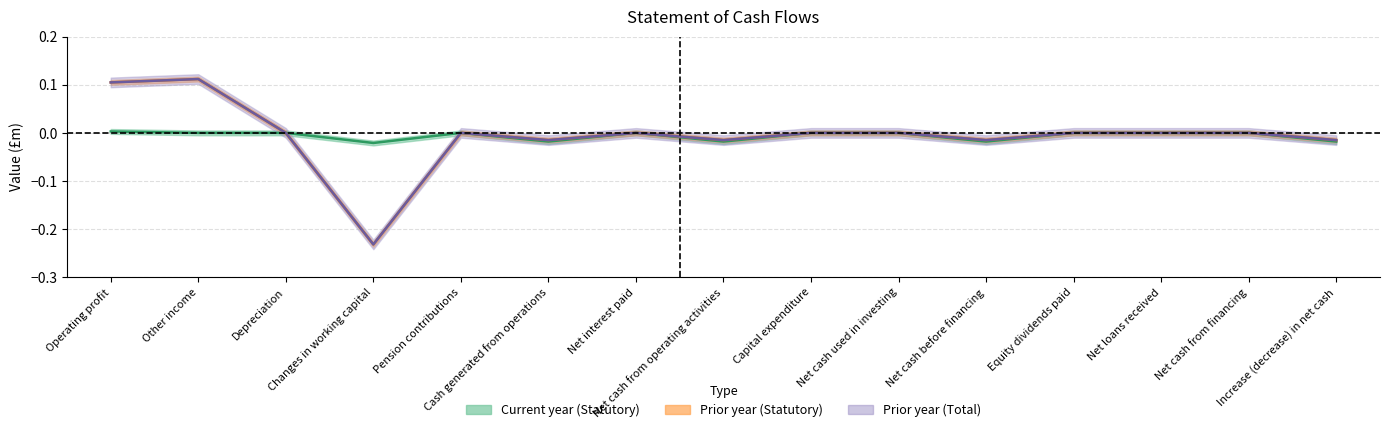

Does the chart have visible grid lines?

Yes